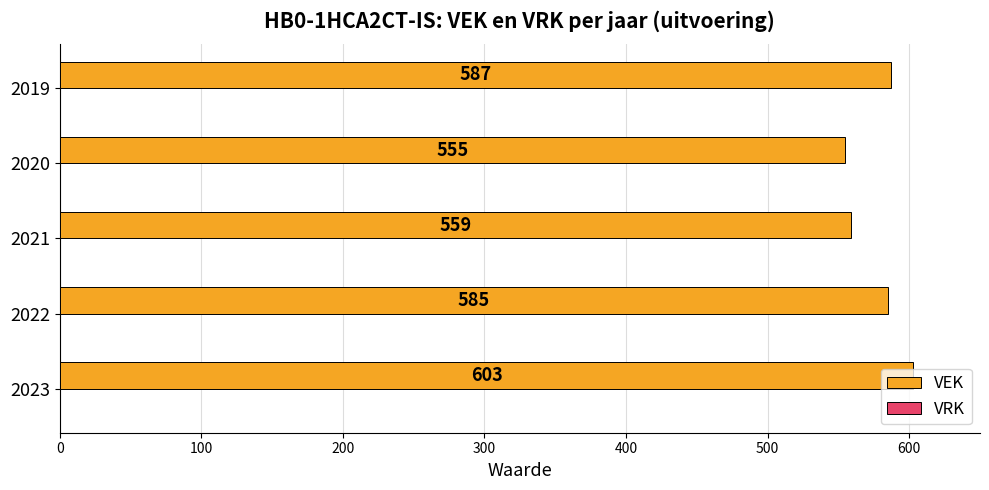

Approximately how many times larger is the value at 2021 compared to 2023?

0.9